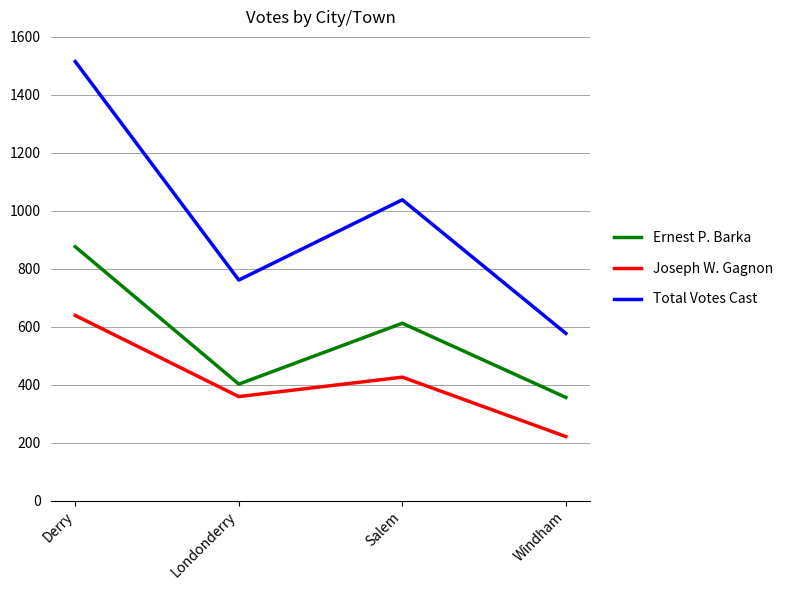

True or false: Ernest P. Barka has a value of 876 at Derry.

True